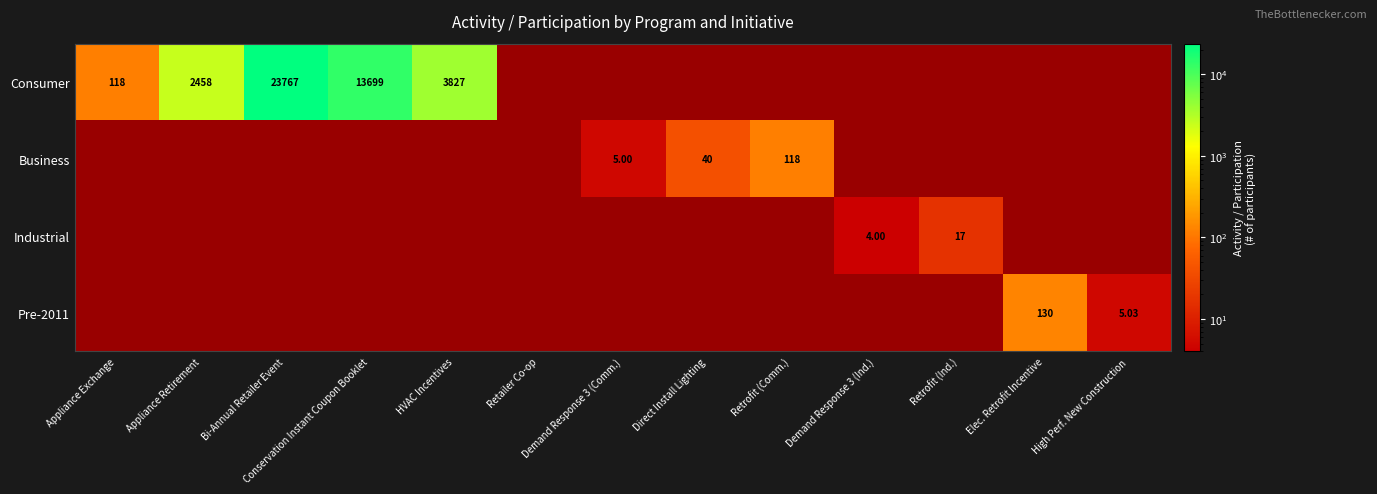

How many categories are shown in the chart?

13